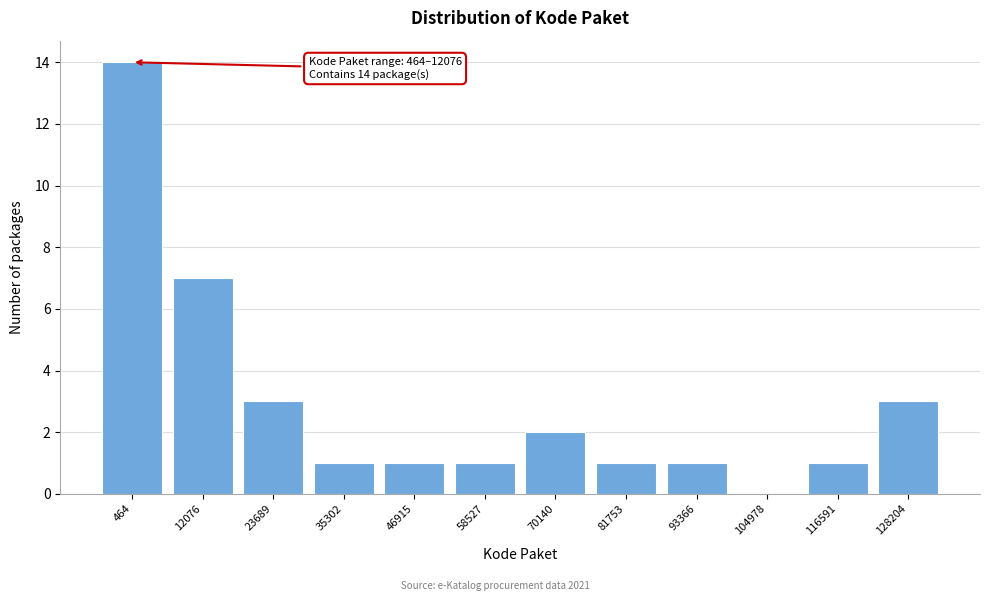

Reading left to right, what are all the values shown in this chart?

464=14	12076=7	23689=3	35302=1	46915=1	58527=1	70140=2	81753=1	93366=1	104978=0	116591=1	128204=3